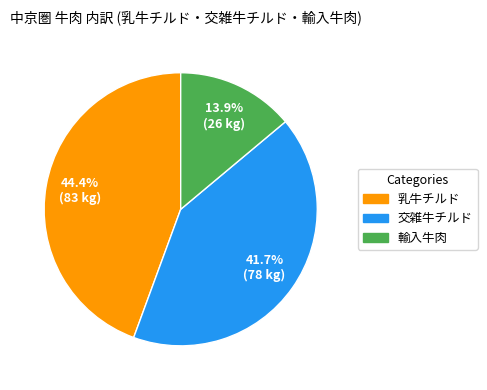

Is 交雑牛チルド the majority of the pie?

No